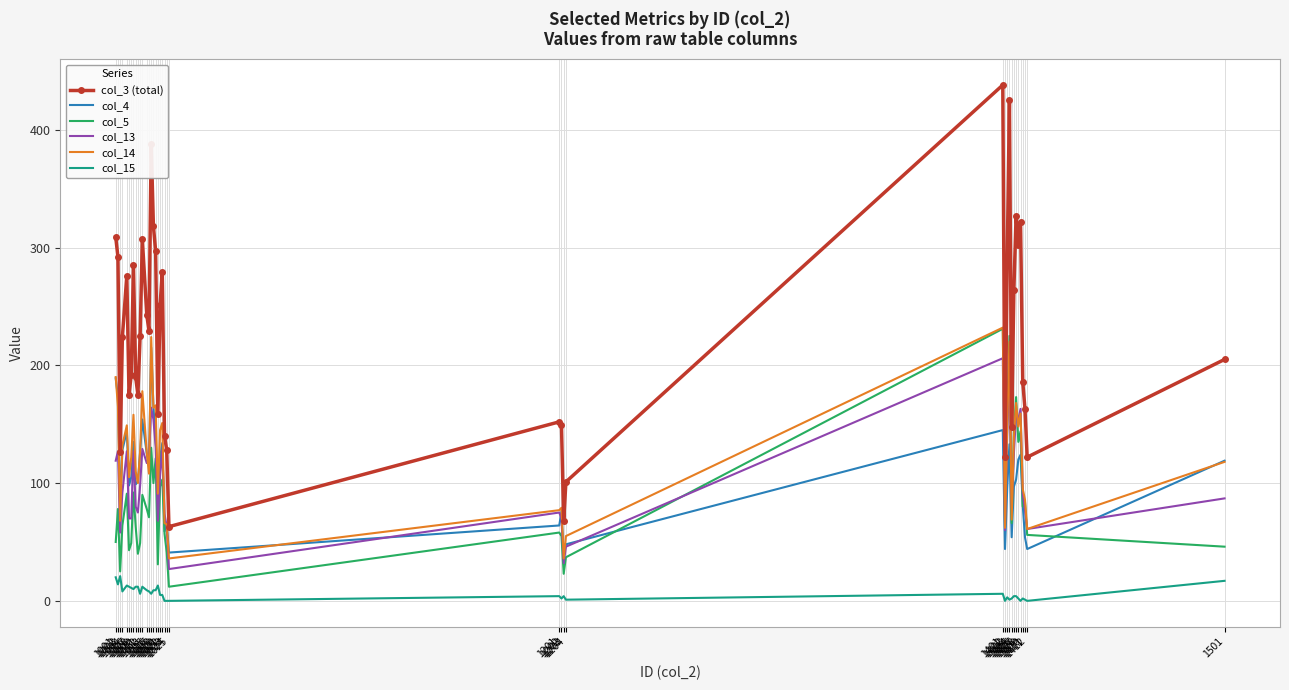

At how many categories does at least one series exceed 410?

2